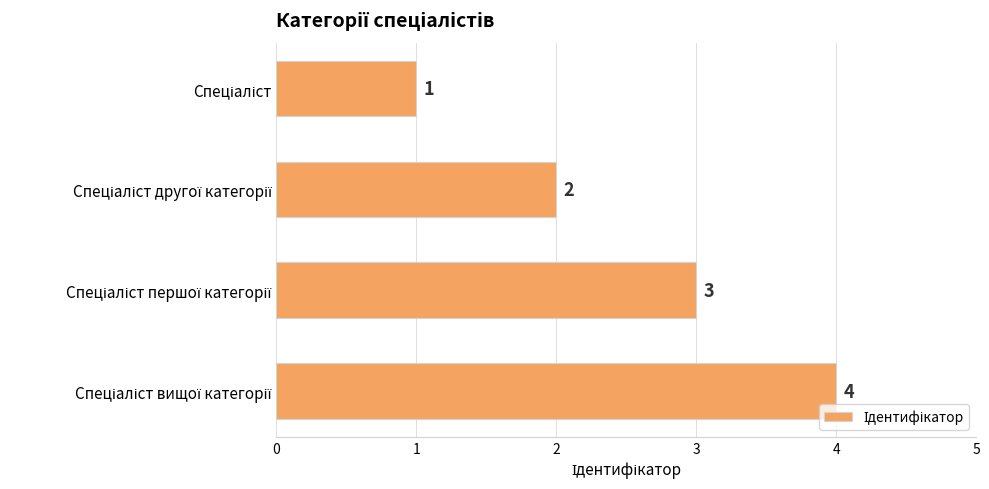

How many values are below 3?

2